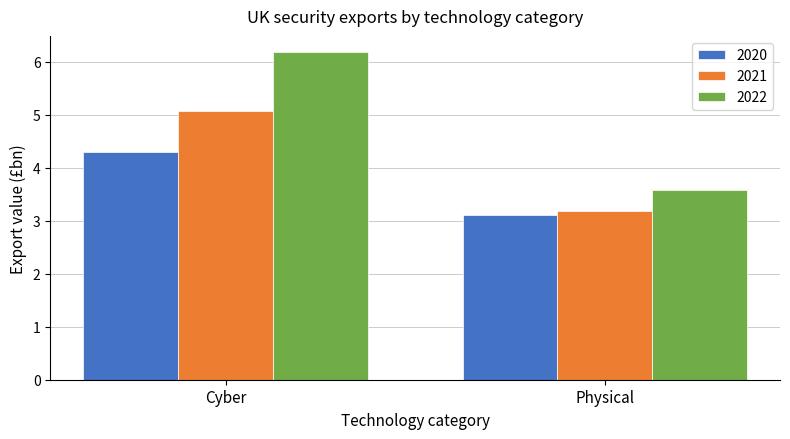

Where does the 2022 series first go above 6?

Cyber